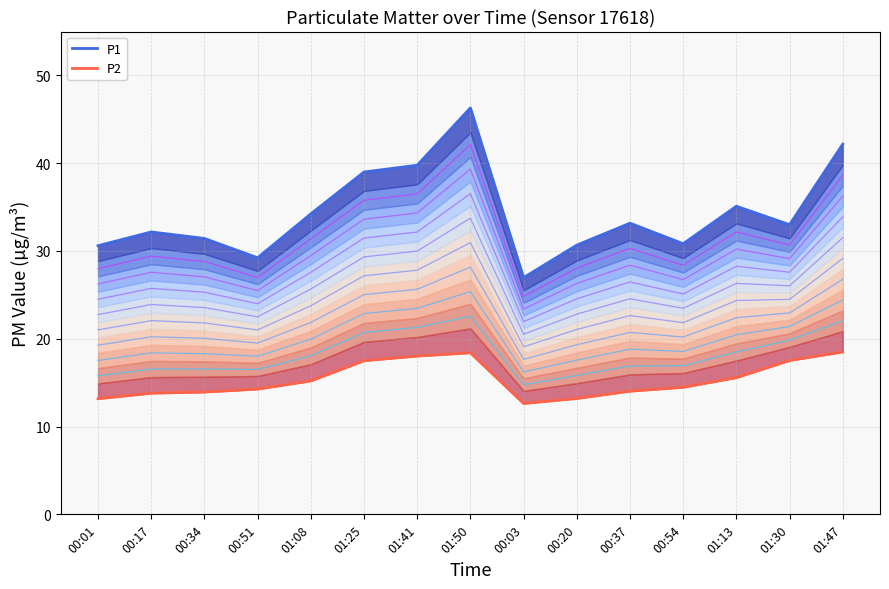

True or false: P2 and P1 intersect in this chart.

False